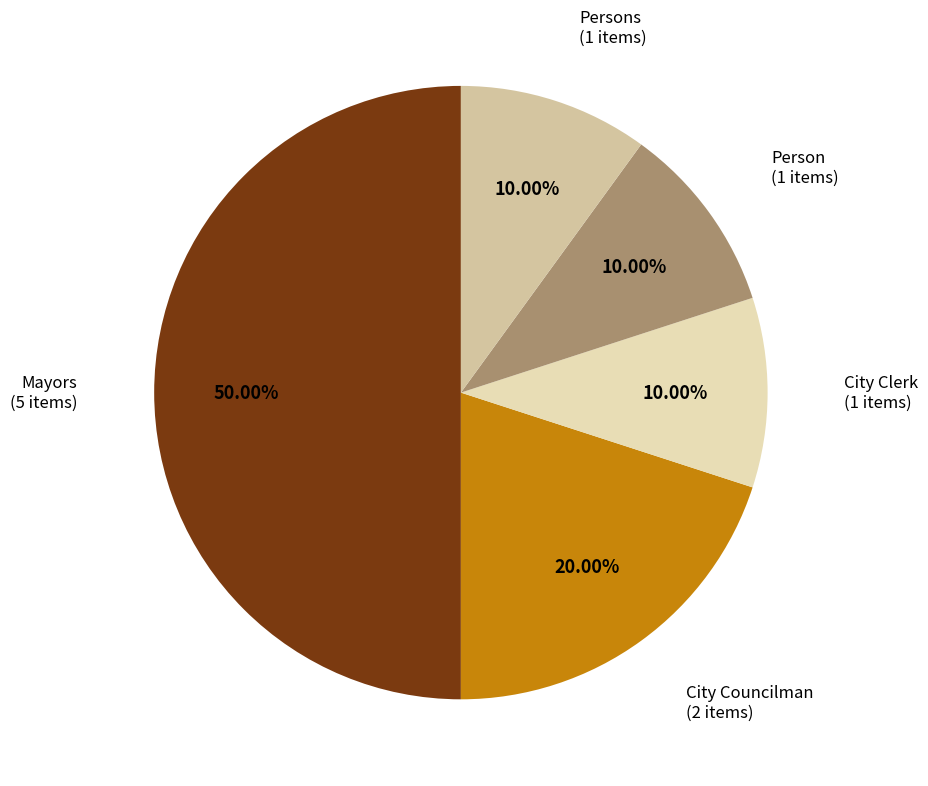

How many segments does this pie chart have?

5